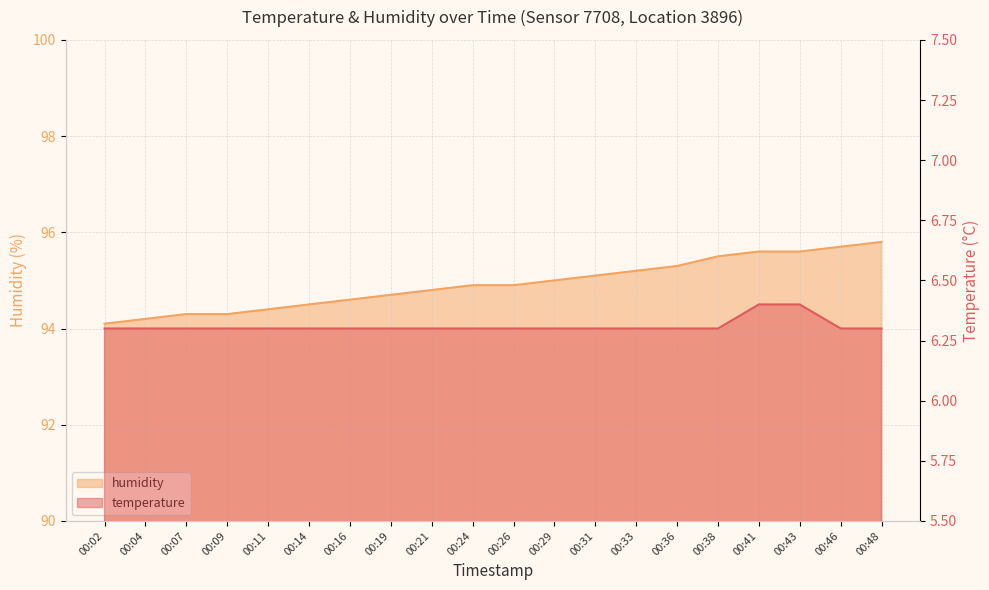

How many series are shown in this chart?

2